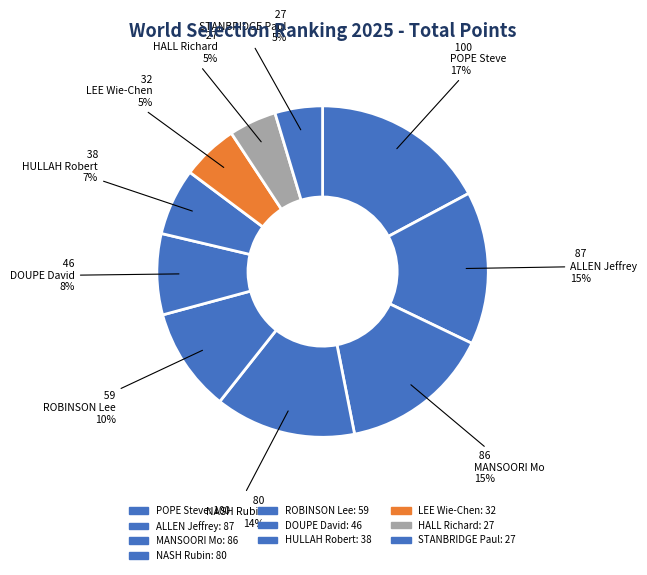

Approximately how many times larger is the value at LEE Wie-Chen compared to HALL Richard?

1.2